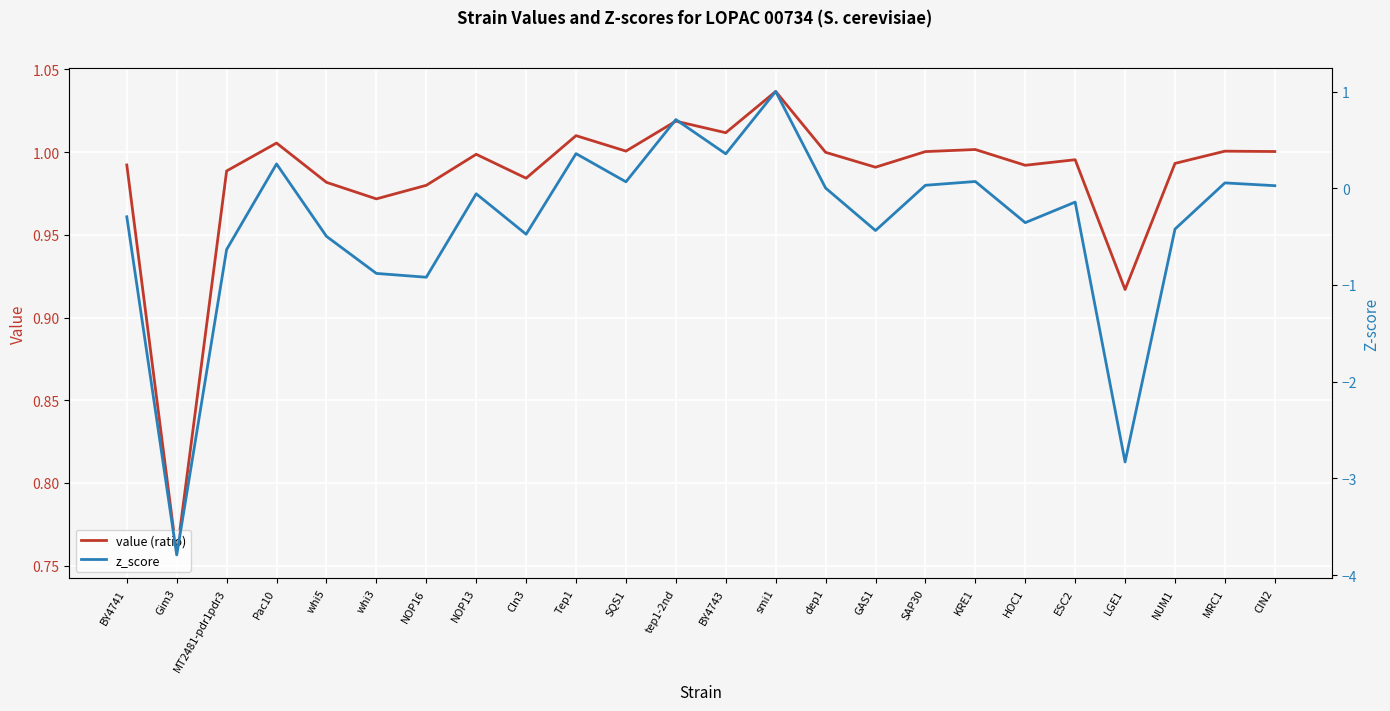

At which category does z_score reach its first local peak?

Pac10